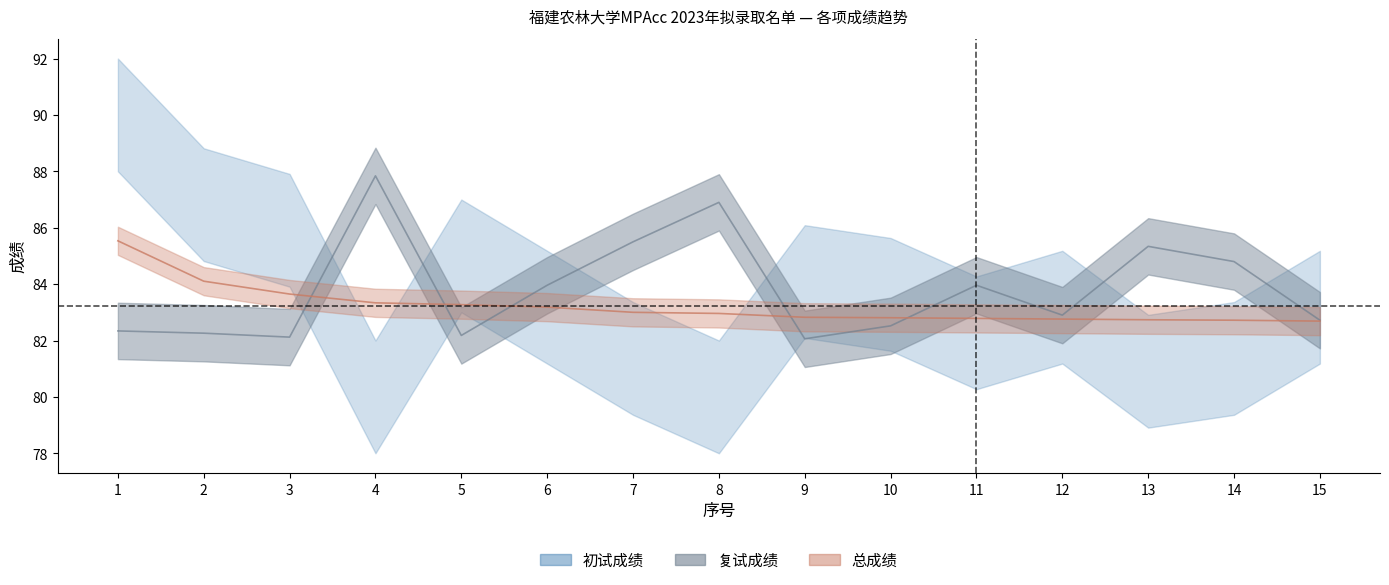

The 总成绩 series shows 132.5 at 13. True or false?

False